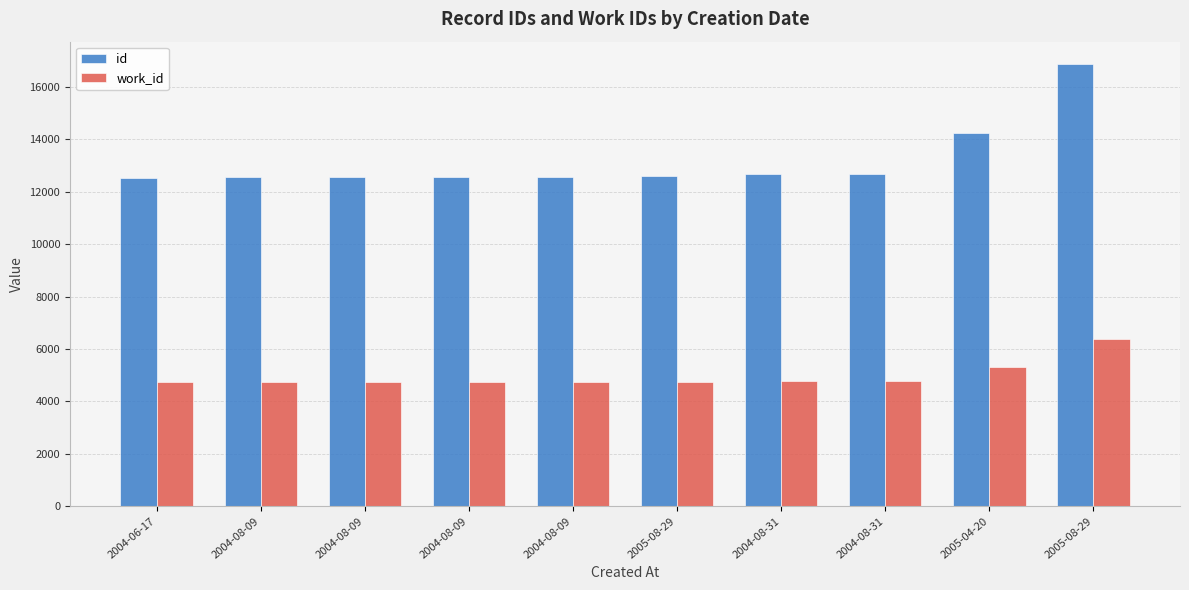

How many bars are there in each group?

2